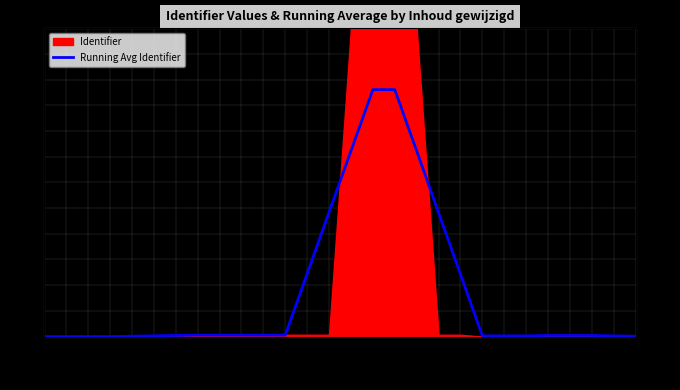

Which category has the lowest value across all series?

17-03-06